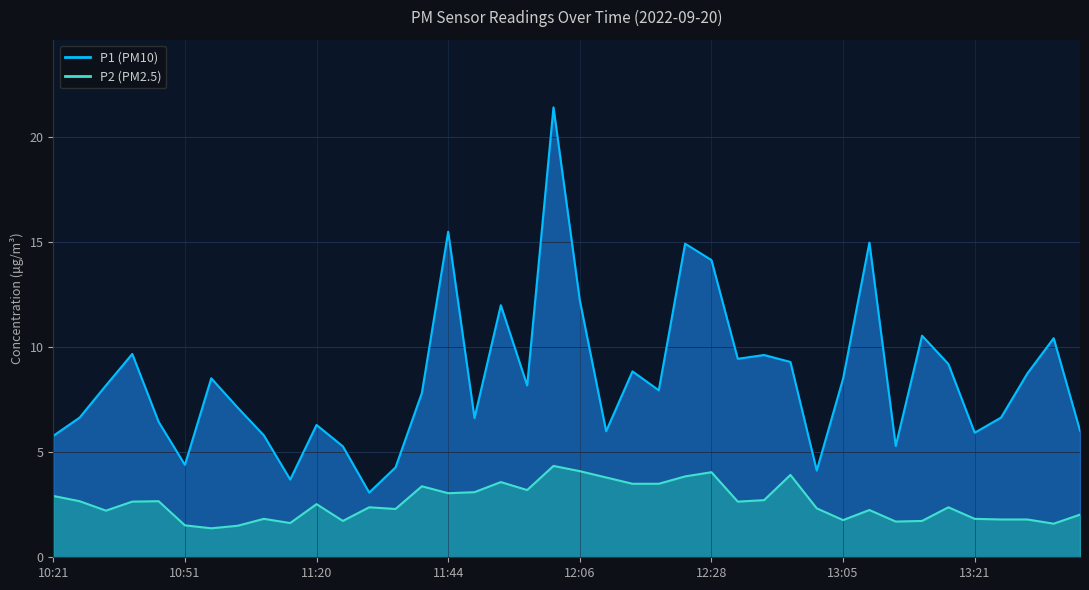

How many data points does each series have?

40